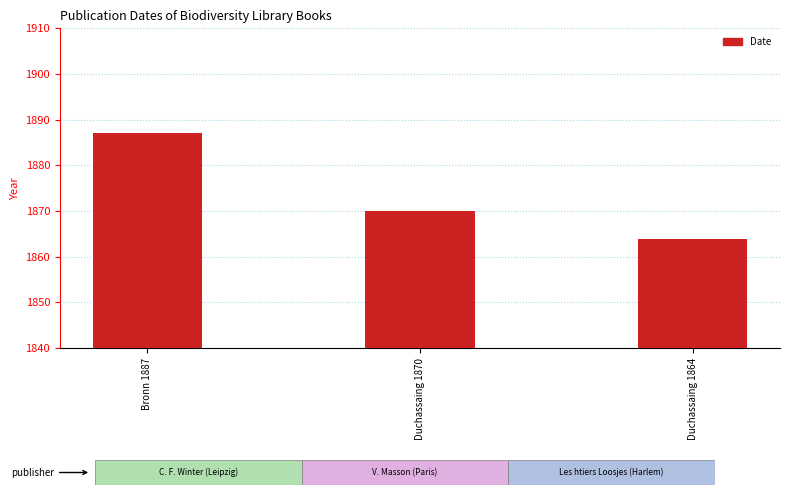

Which category has the lowest value across all series?

Duchassaing 1864